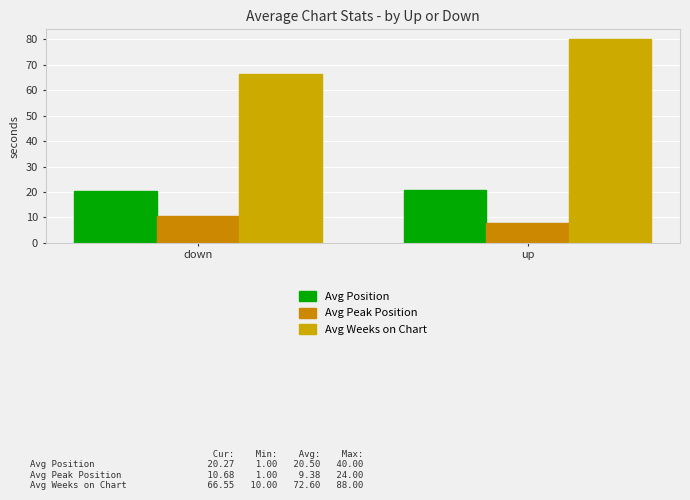

Which series has the widest spread of values?

Avg Weeks on Chart